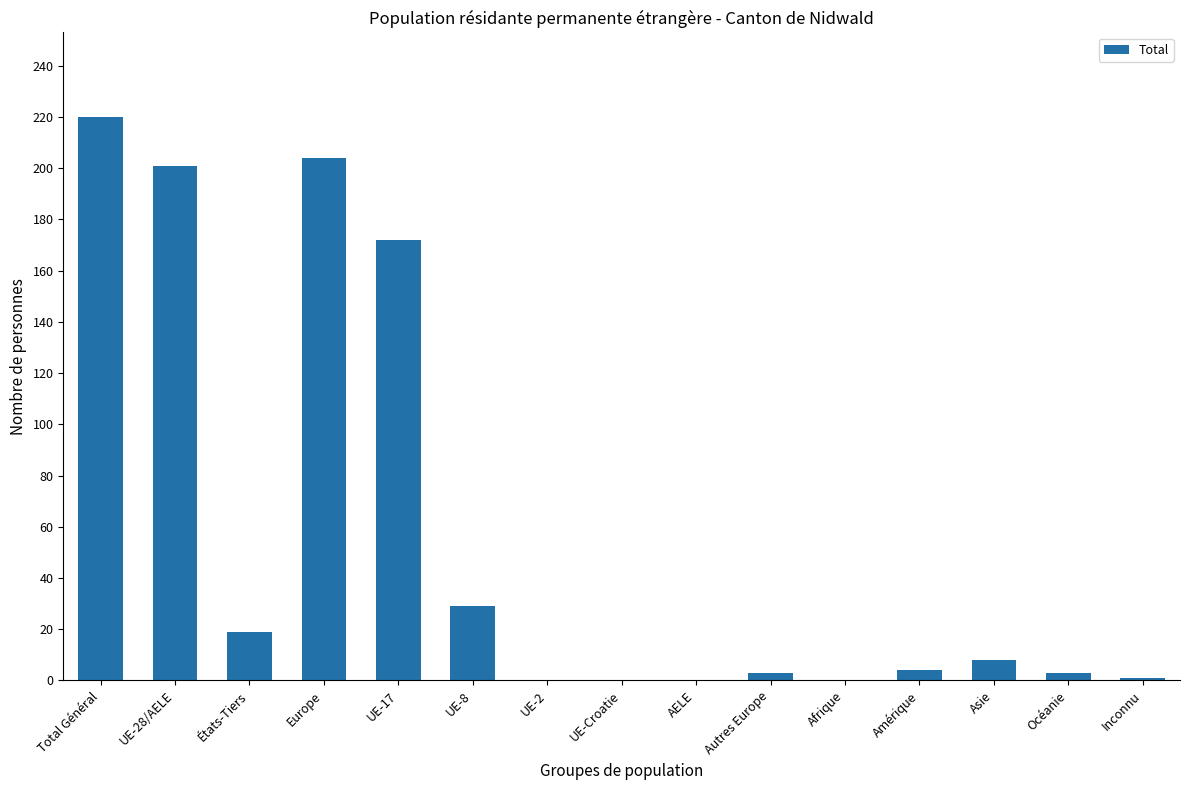

Which has a higher value, Asie or UE-2?

Asie